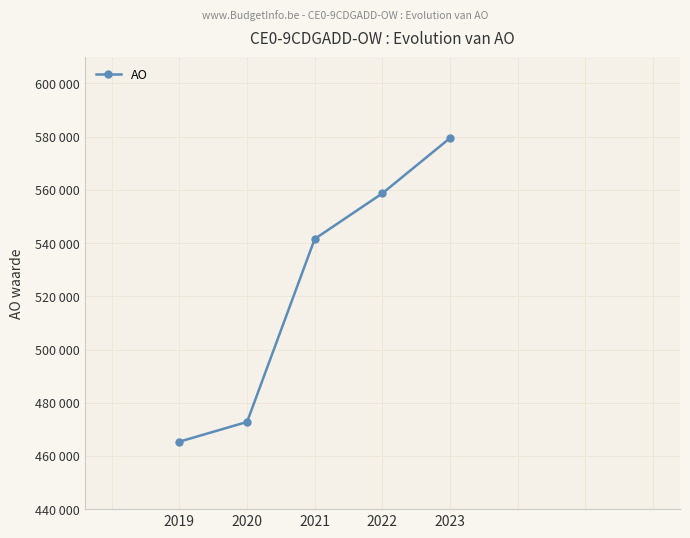

Reading left to right, what are all the values shown in this chart?

465368	472785	541566	558702	579478